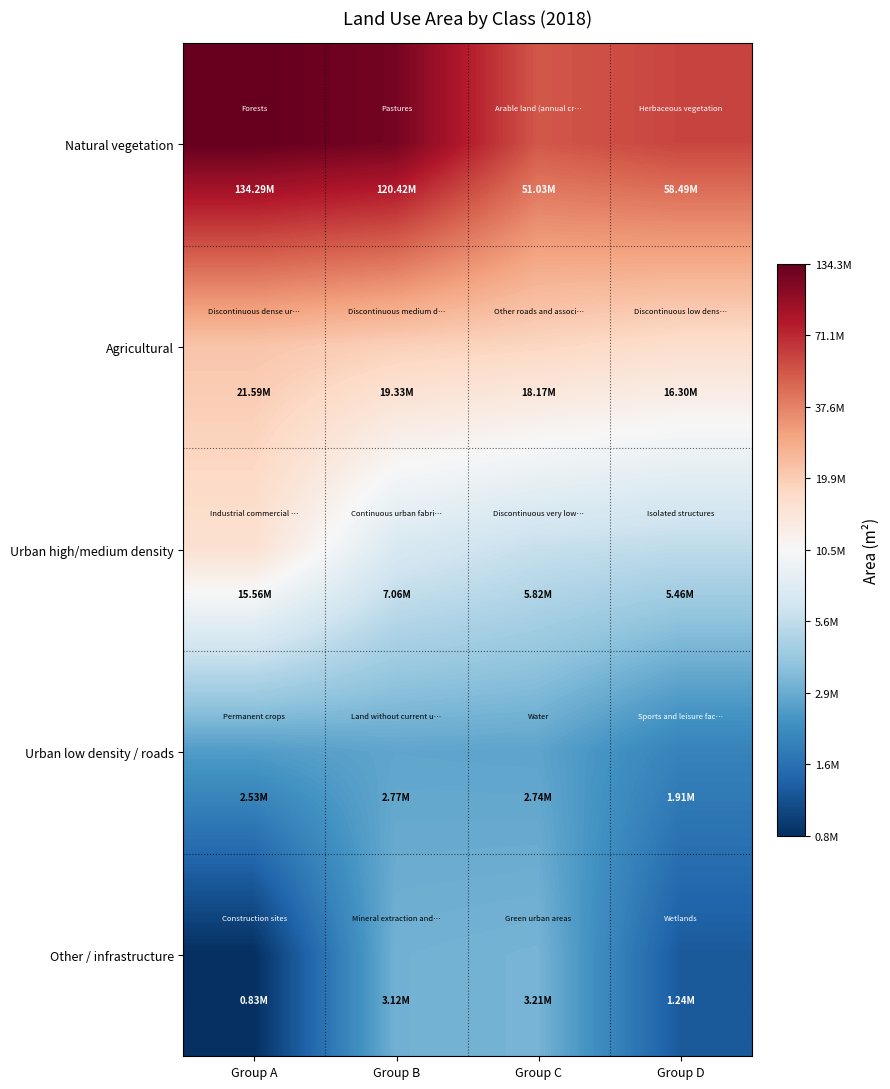

What is the smallest value displayed?

5.9